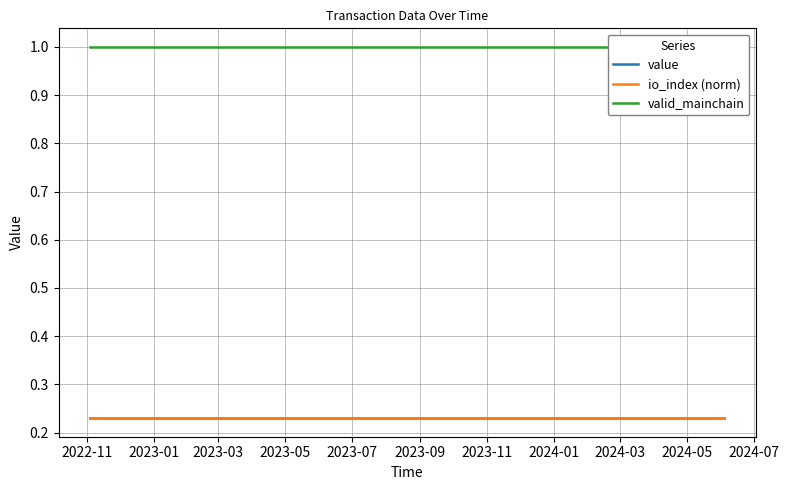

What is the sum of all value values?

4.6